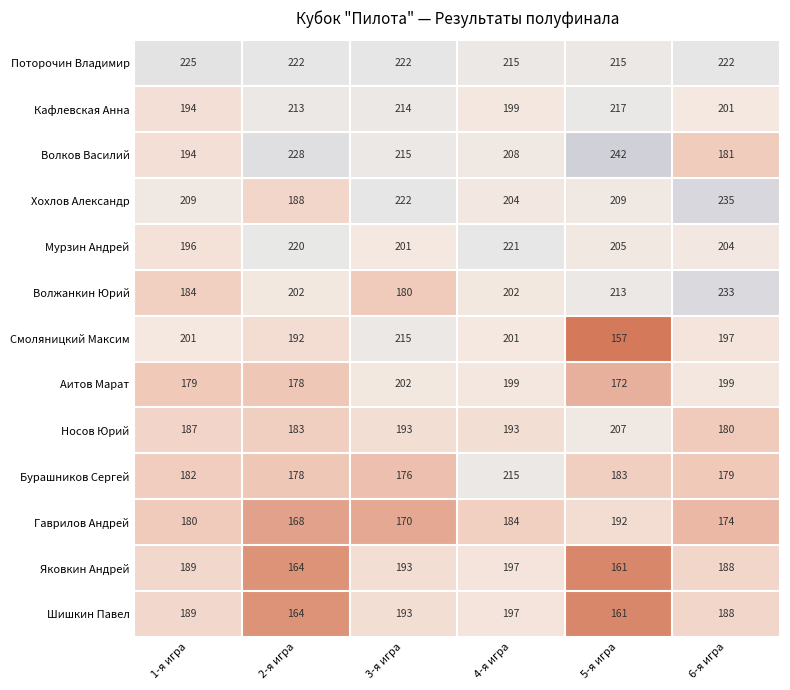

What value does the Хохлов Александр series have at 3-я игра?

222